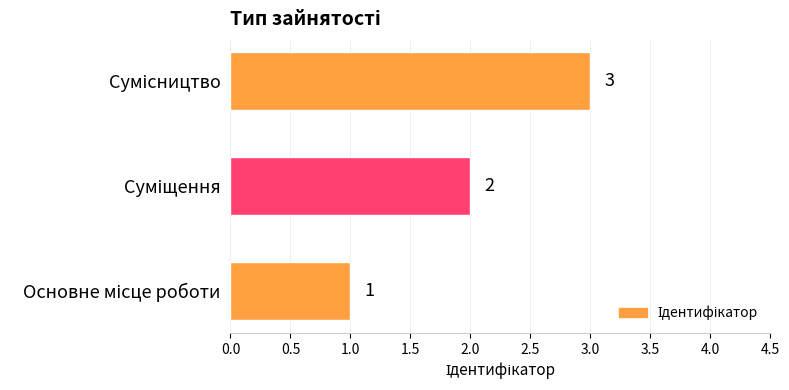

Count the values in the range 1 to 3.

3